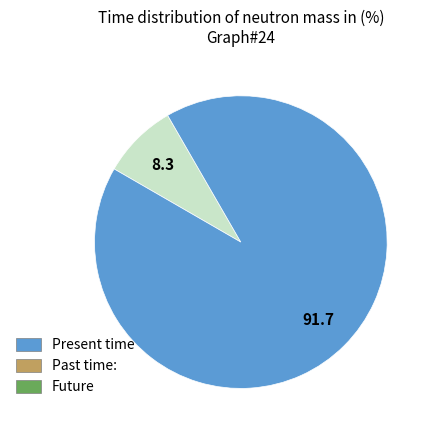

Is there a majority slice in this chart?

Yes